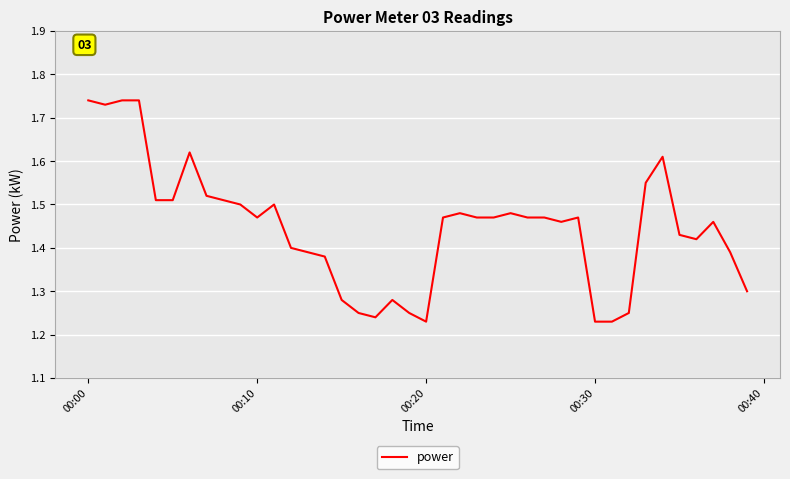

What is the difference between the maximum and minimum values?

0.5